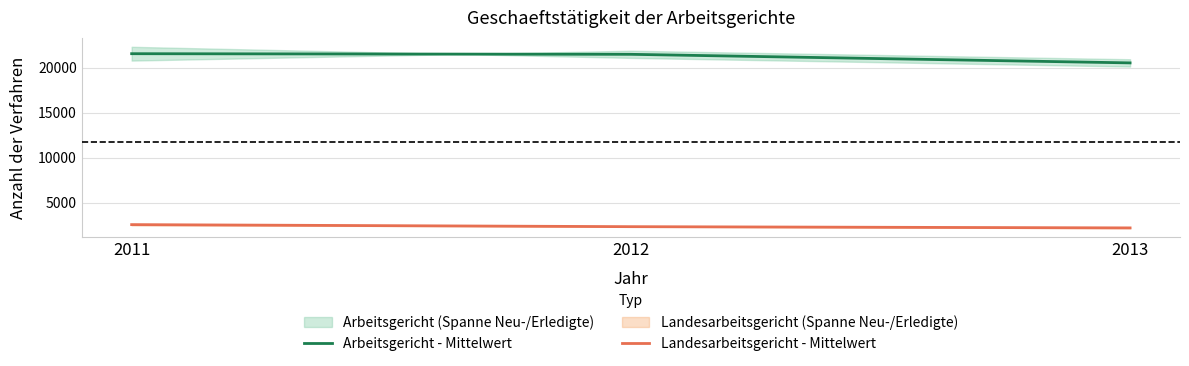

List the series in order of their peak value, highest first.

Arbeitsgericht - Mittelwert, Landesarbeitsgericht - Mittelwert